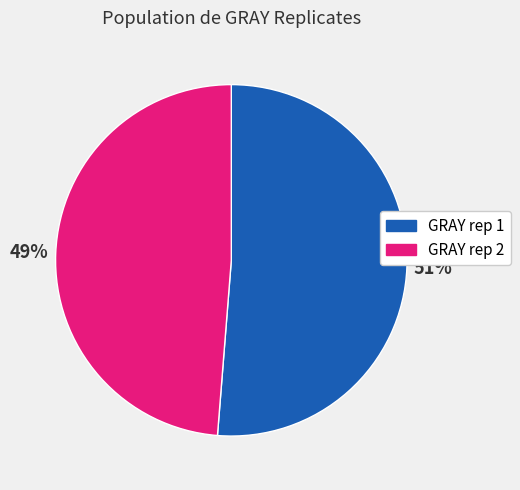

Is the sum of GRAY rep 2 and GRAY rep 1 greater than half?

Yes